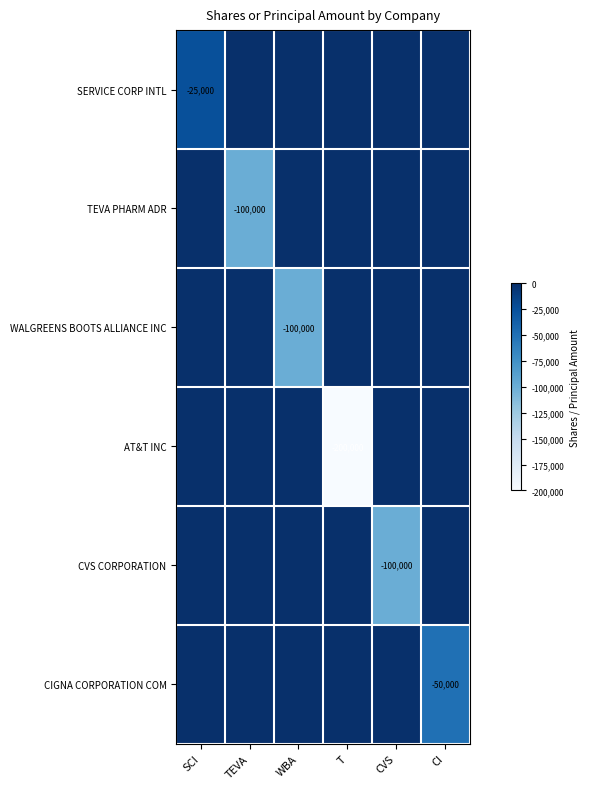

The value of TEVA PHARM ADR at TEVA is -100000. True or false?

True